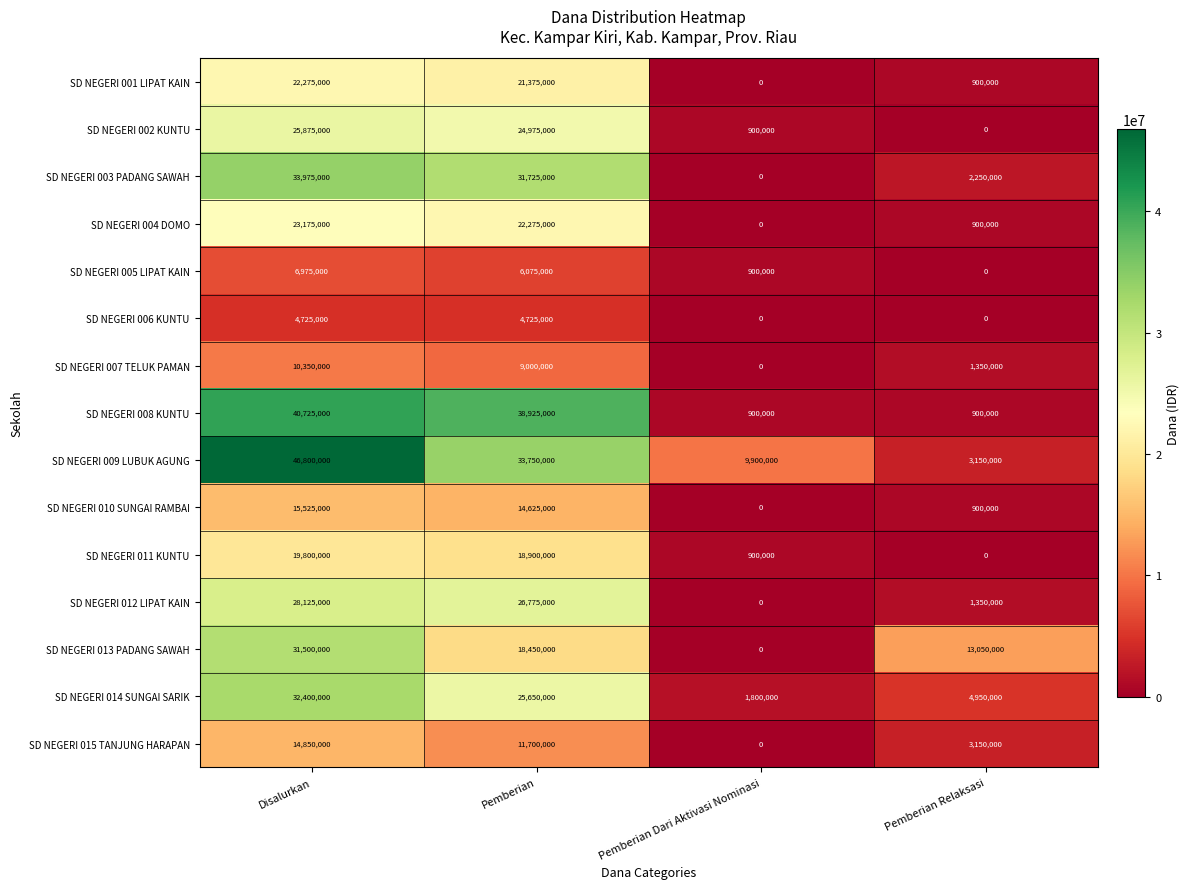

What is the sum of all SD NEGERI 004 DOMO values?

46350000